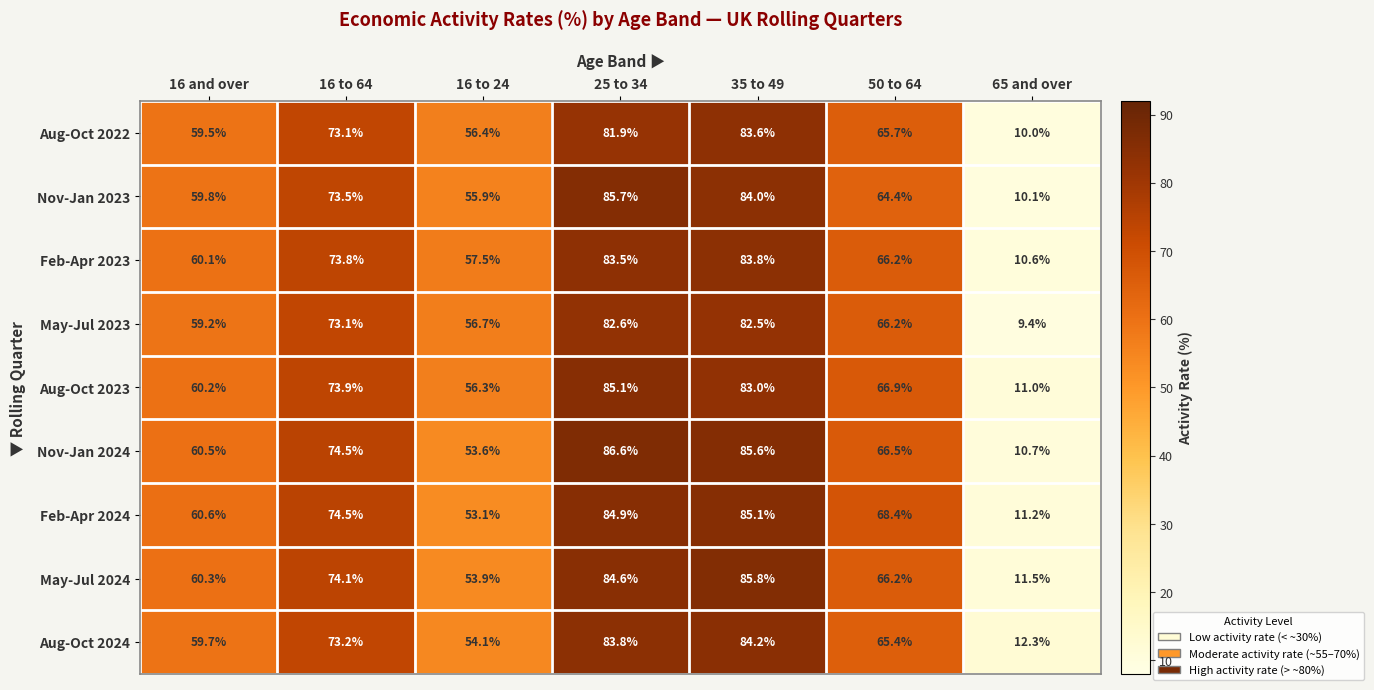

True or false: Nov-Jan 2023 has a value of 55.9 at 16 to 24.

True